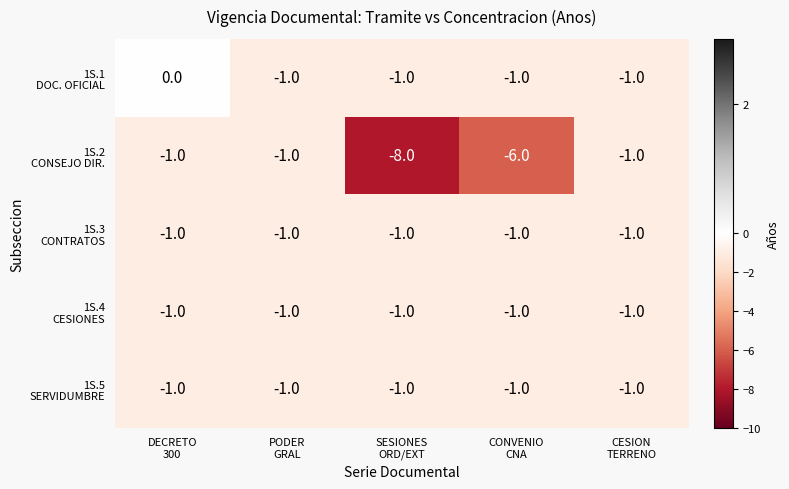

What is the minimum value shown in the chart?

-8